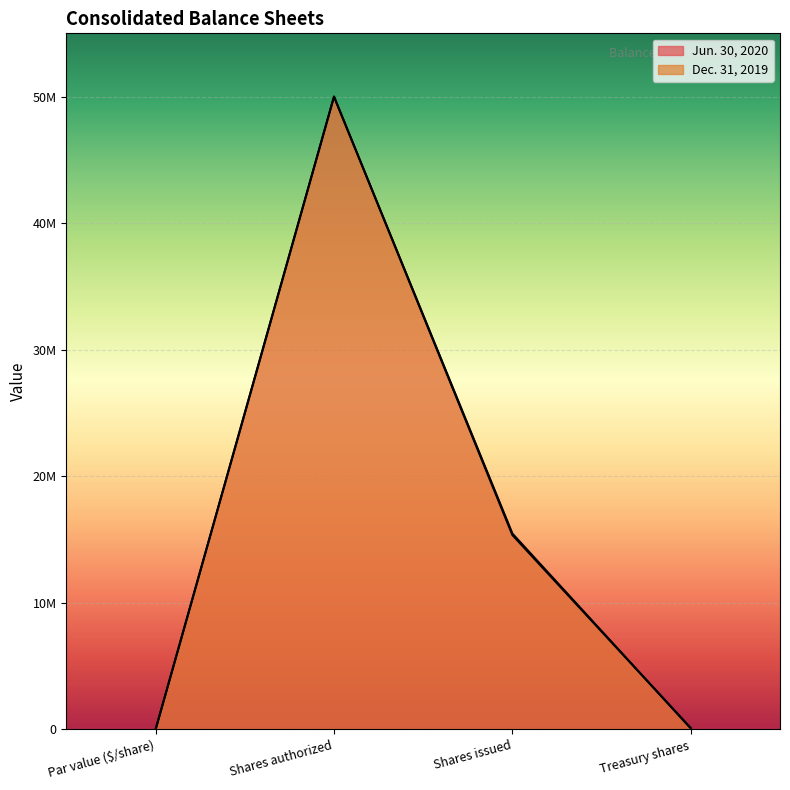

List the series in order of their overall mean, lowest first.

Dec. 31, 2019, Jun. 30, 2020